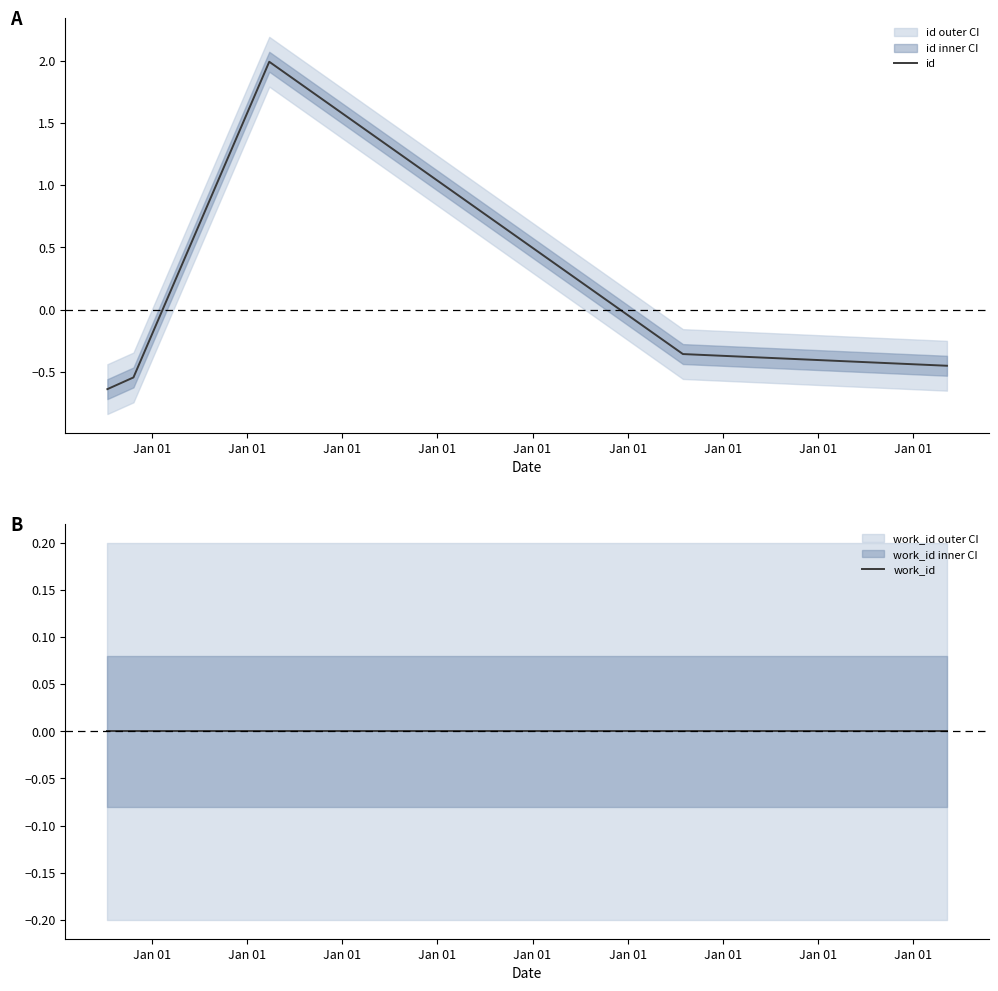

Which series has the widest spread of values?

id